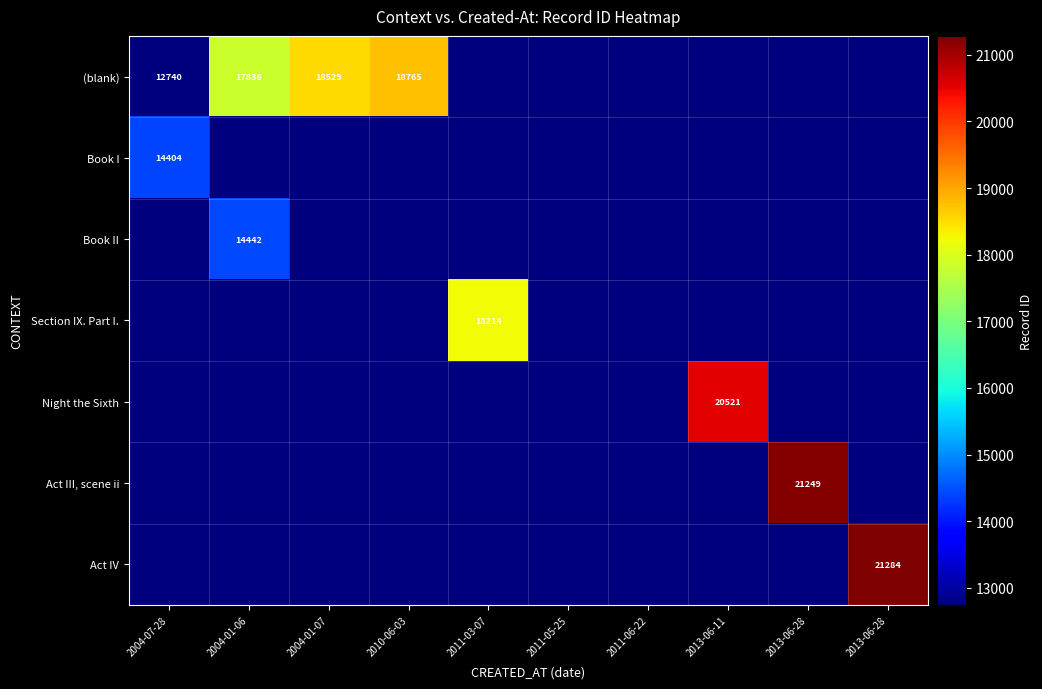

What is the approximate value of Book II at 2004-01-07, to the nearest 100?

12700